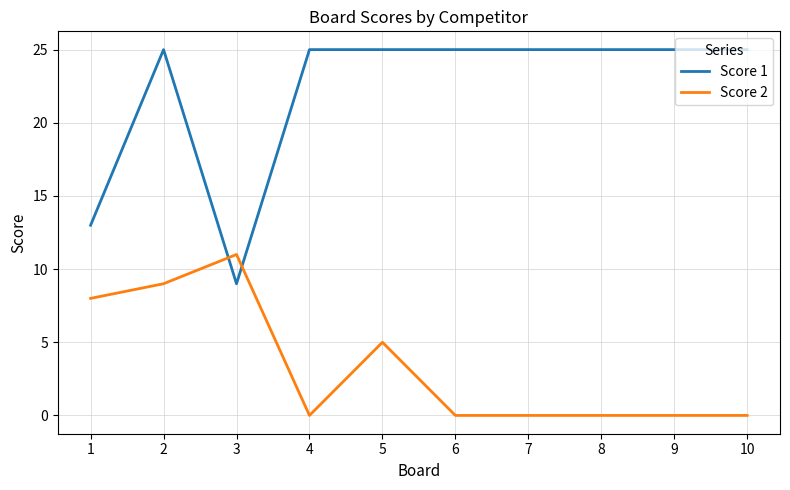

Where is the first local minimum for Score 2?

4